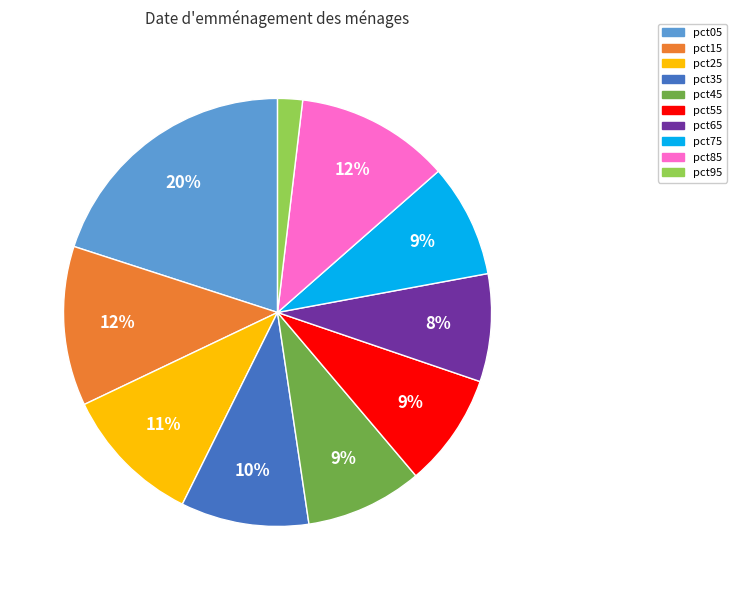

How many segments does this pie chart have?

10